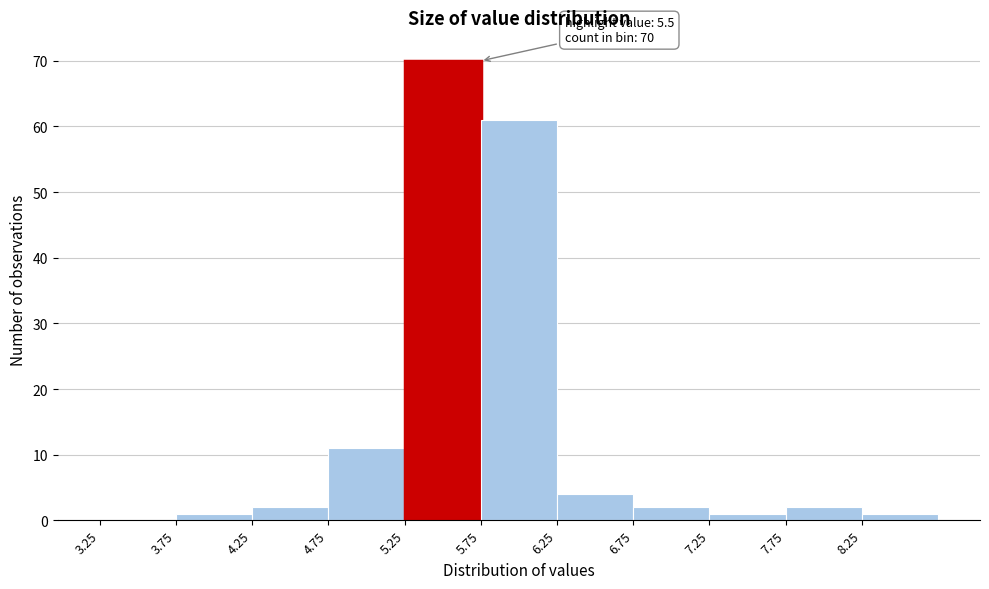

Which range on the x-axis has the tallest bar?

5.25 to 5.75